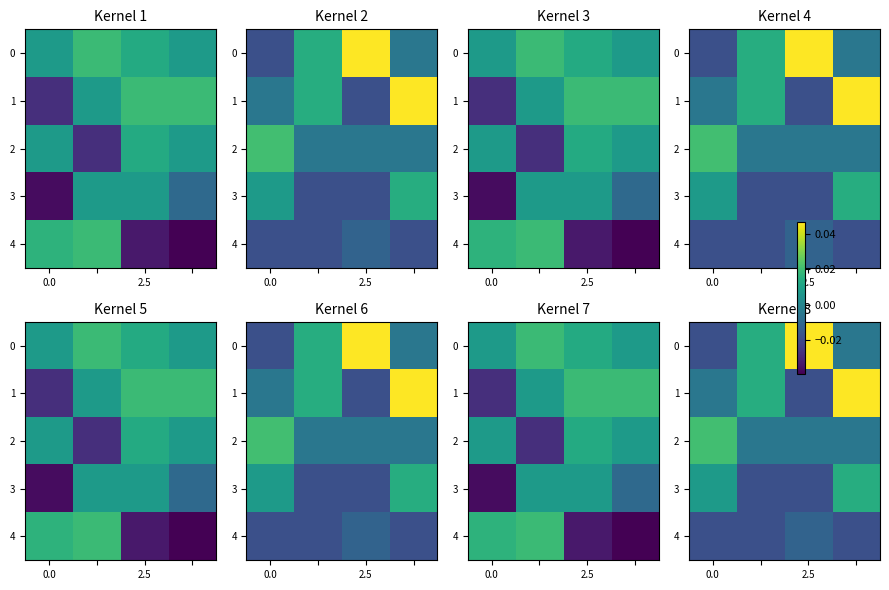

Rank the series by their maximum value, from highest to lowest.

0, 1, 2, 3, 4